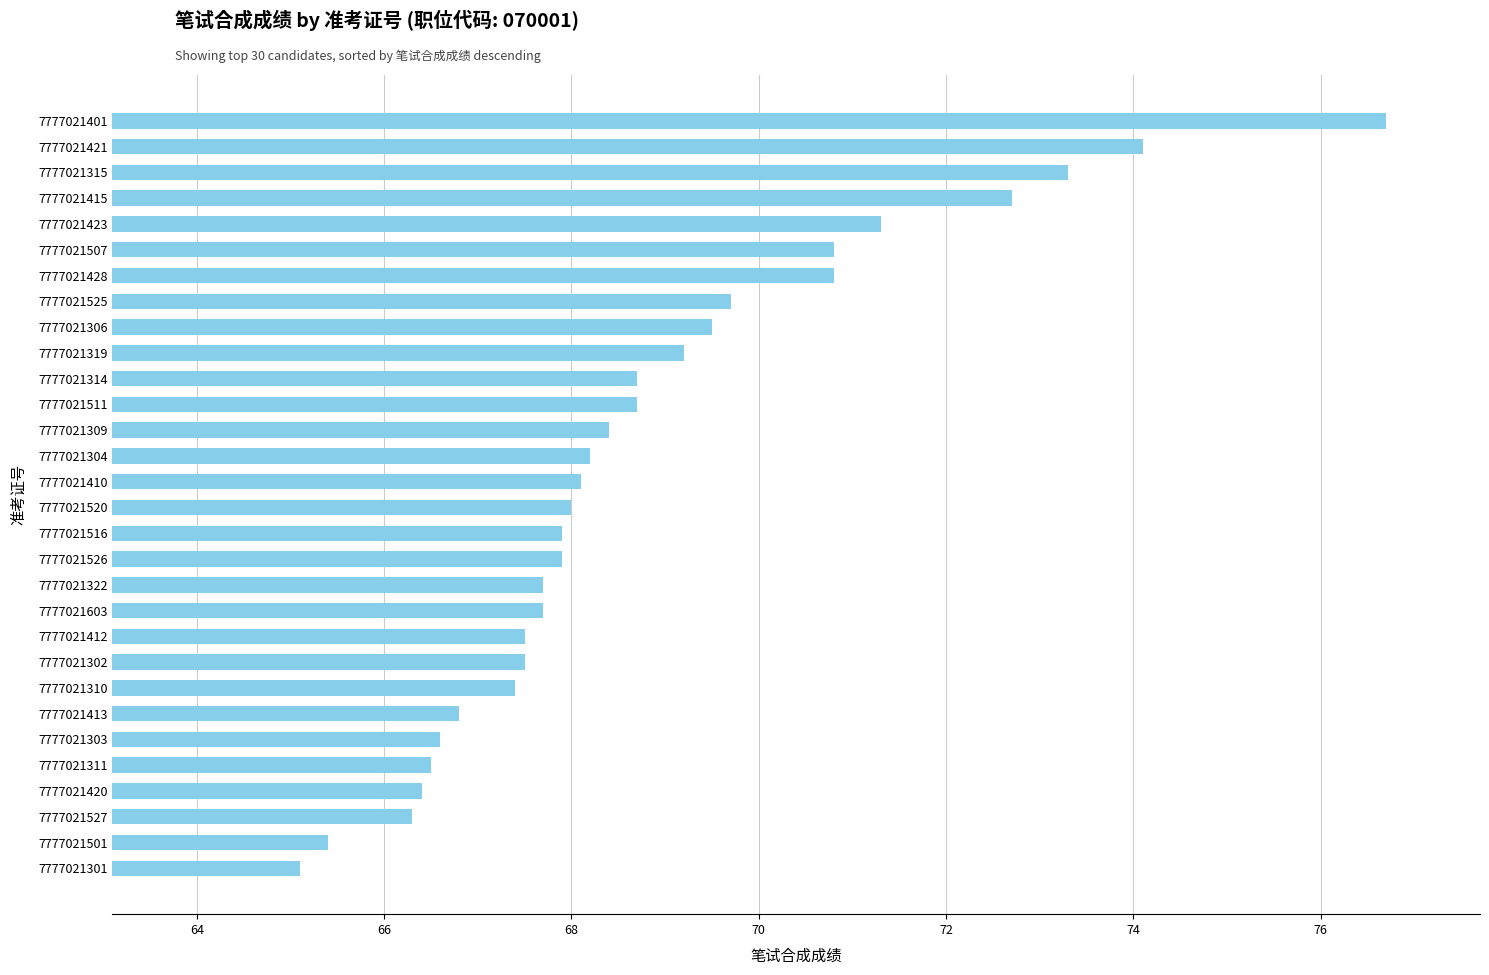

What is the sum of the values at 7777021322 and 7777021314?

136.4